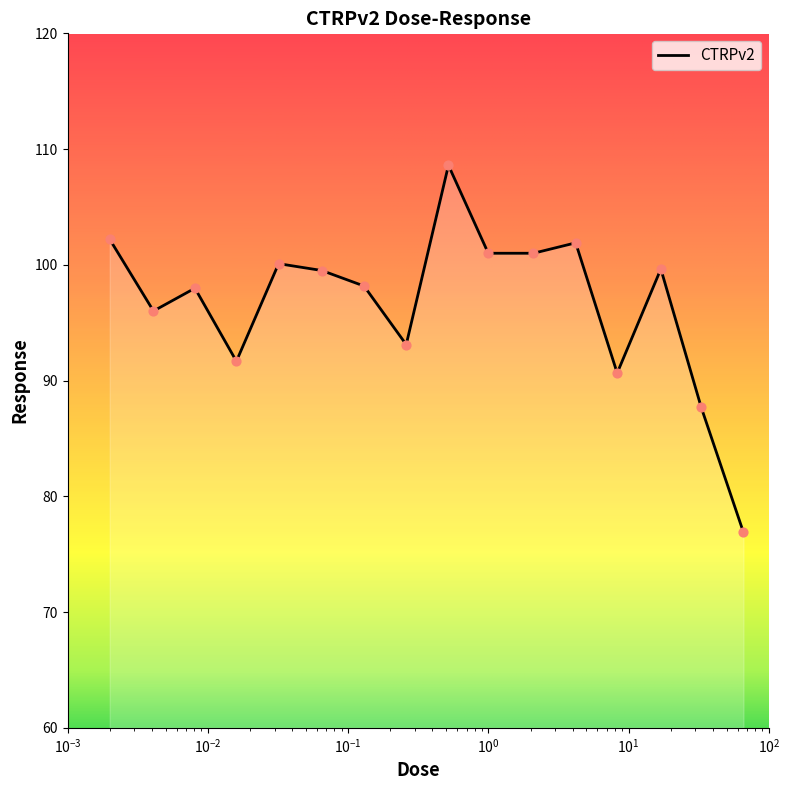

What is the greatest value displayed?

108.6